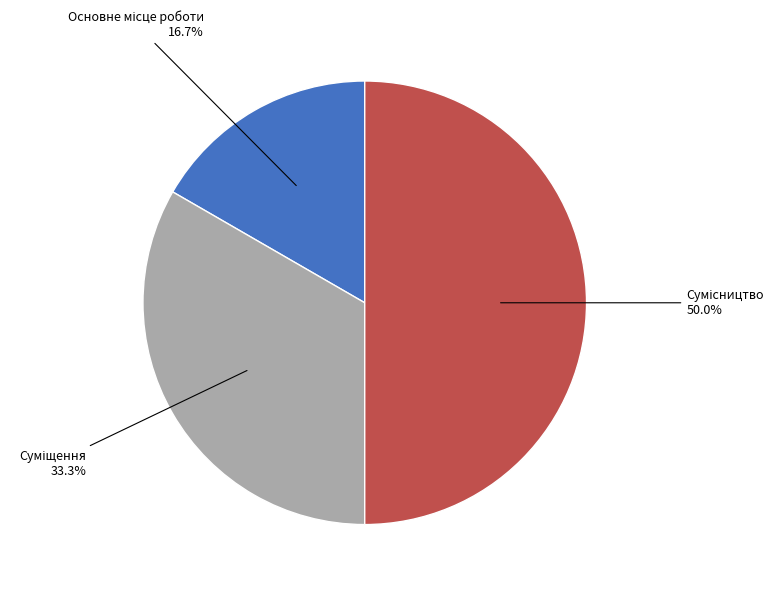

Which has a higher value, Сумісництво or Суміщення?

Сумісництво